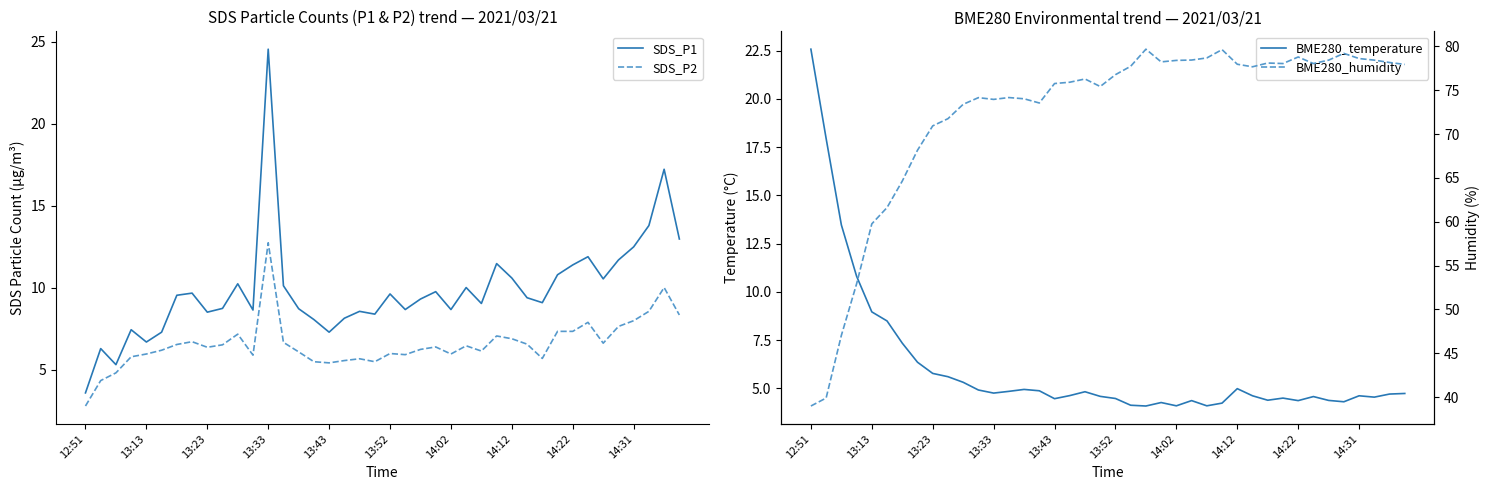

True or false: SDS_P2 and SDS_P1 cross at least once.

False